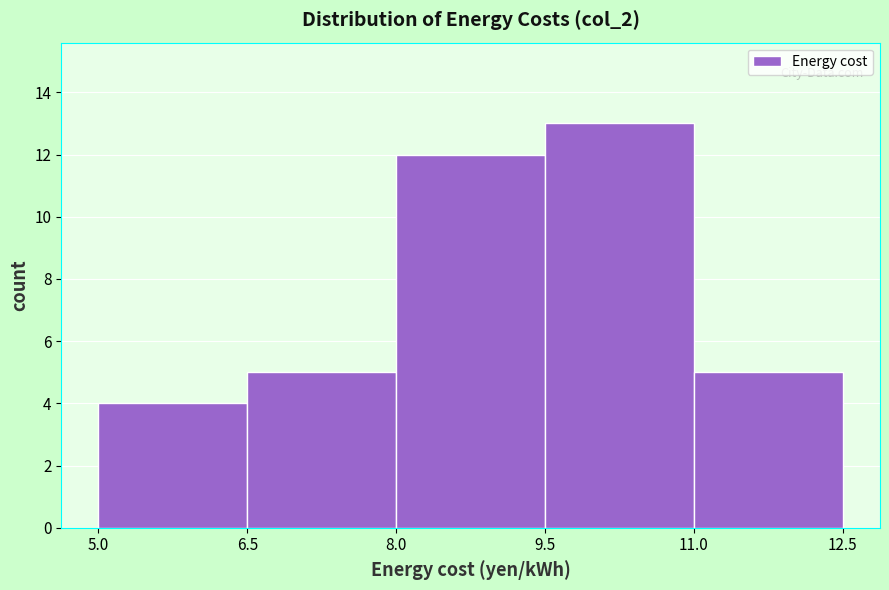

Reading left to right, list every bar in this chart as the range it spans on the x-axis followed by its height. The values are not printed on the chart, so give them approximately, as read against the axis.

5.0 to 6.5: 4
6.5 to 8.0: 5
8.0 to 9.5: 12
9.5 to 11.0: 13
11.0 to 12.5: 5